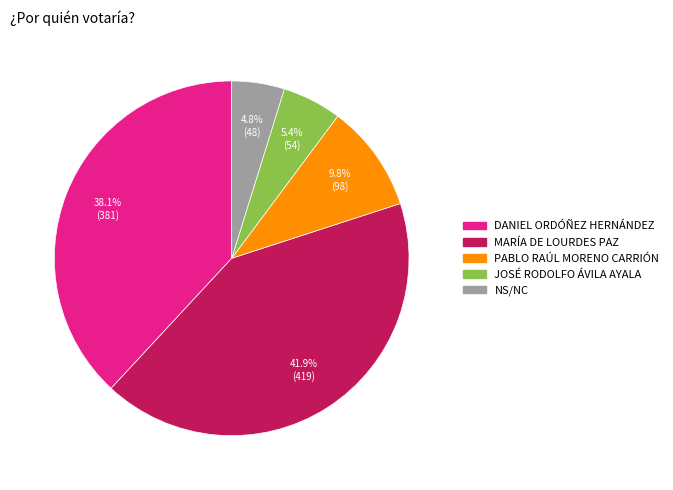

Which category has the biggest portion of the pie?

MARÍA DE LOURDES PAZ